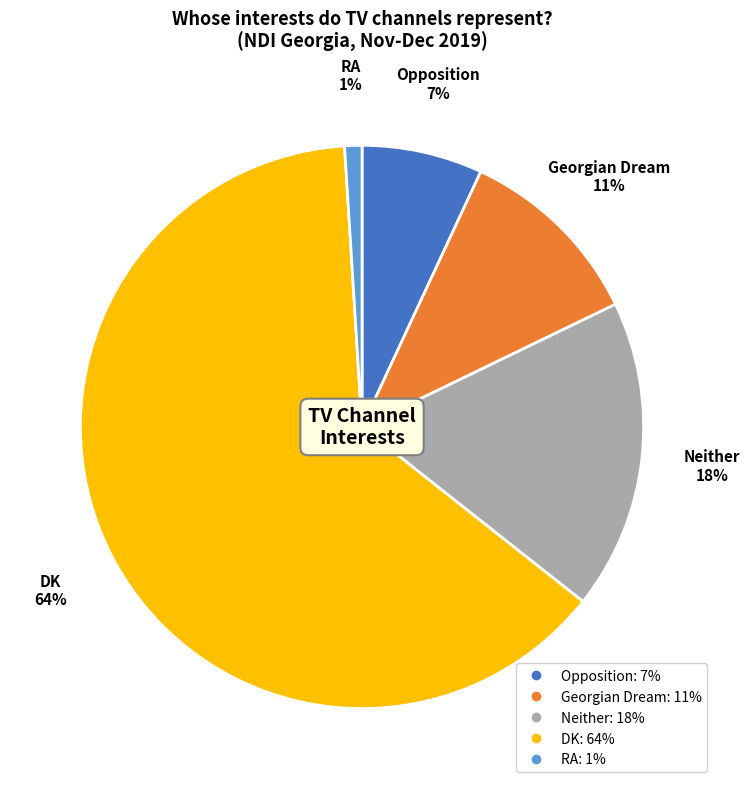

What is the ratio of the value at Neither to the value at Opposition?

2.6